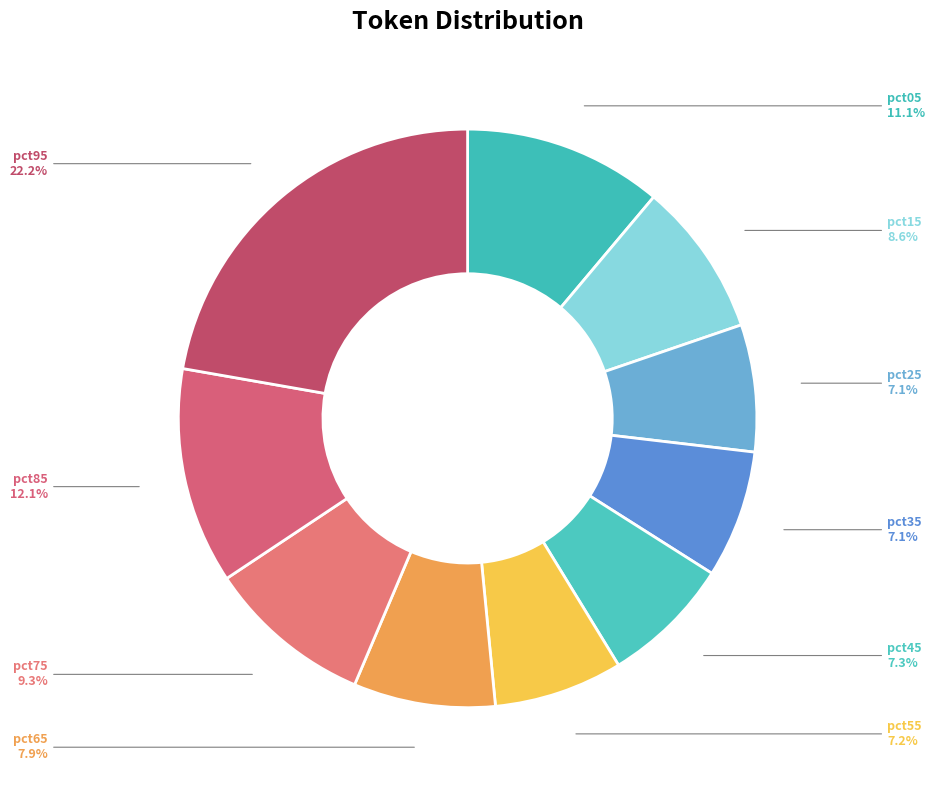

Which slice is the largest?

pct95